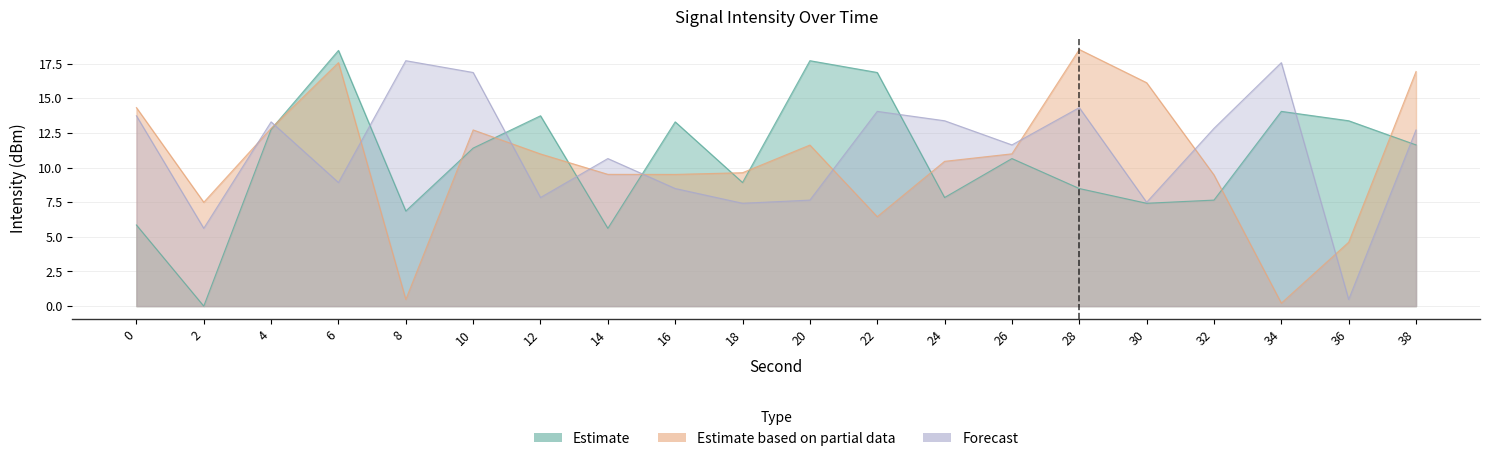

How many times do Estimate based on partial data and Estimate cross each other?

10